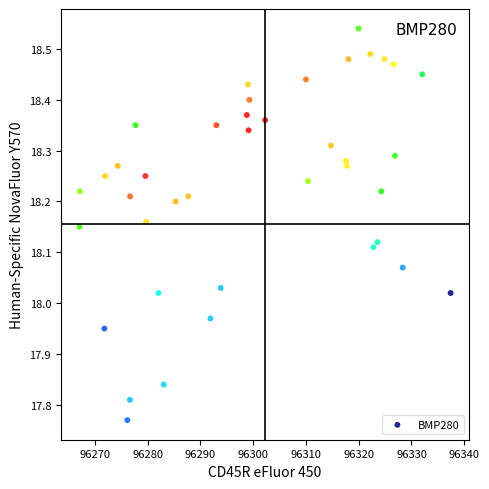

What is the range of X values (max minus min)?

70.3